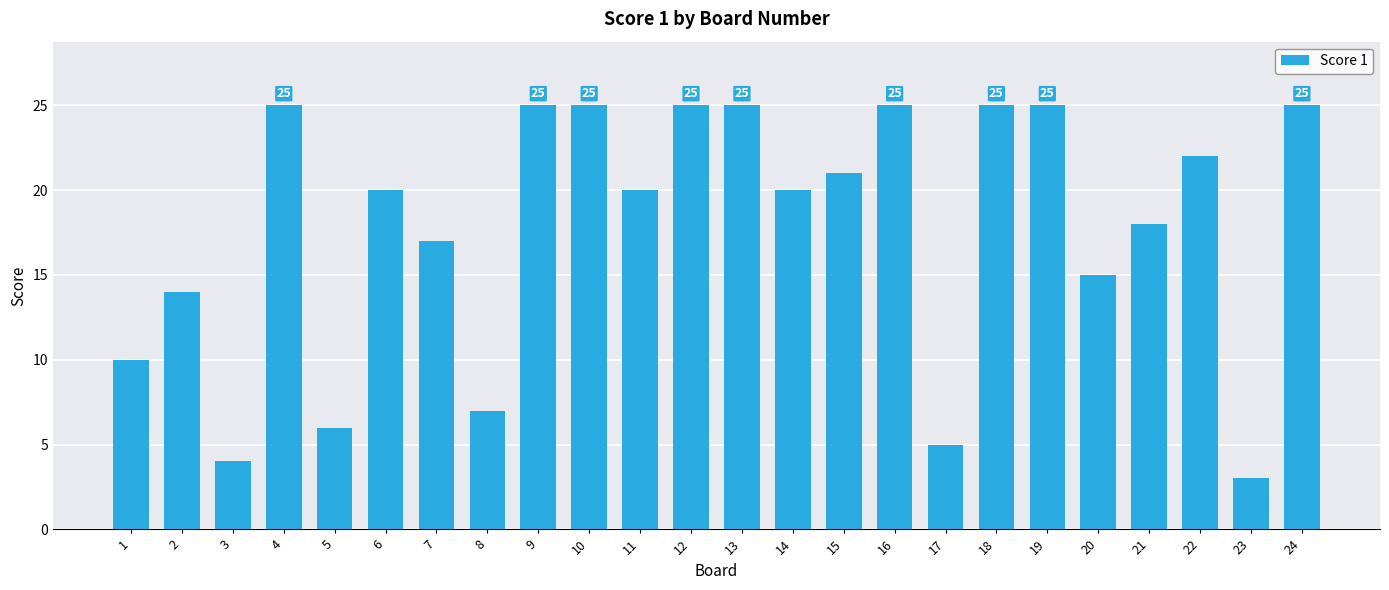

Reading left to right, transcribe all the data shown in this chart.

1=10	2=14	3=4	4=25	5=6	6=20	7=17	8=7	9=25	10=25	11=20	12=25	13=25	14=20	15=21	16=25	17=5	18=25	19=25	20=15	21=18	22=22	23=3	24=25